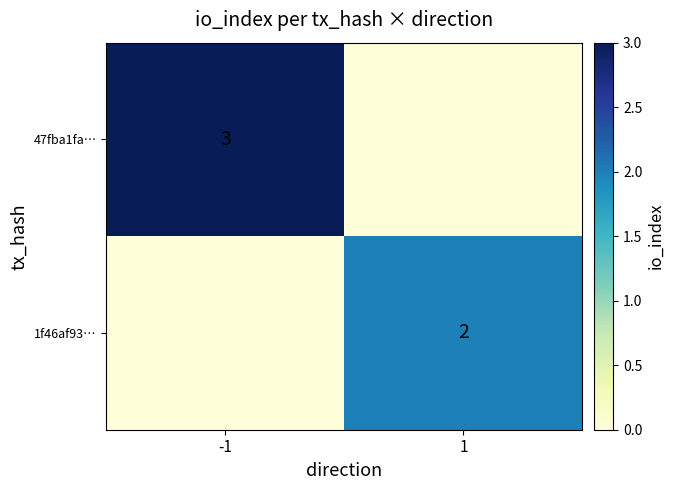

True or false: 47fba1fa… has a value of 1 at -1.

False